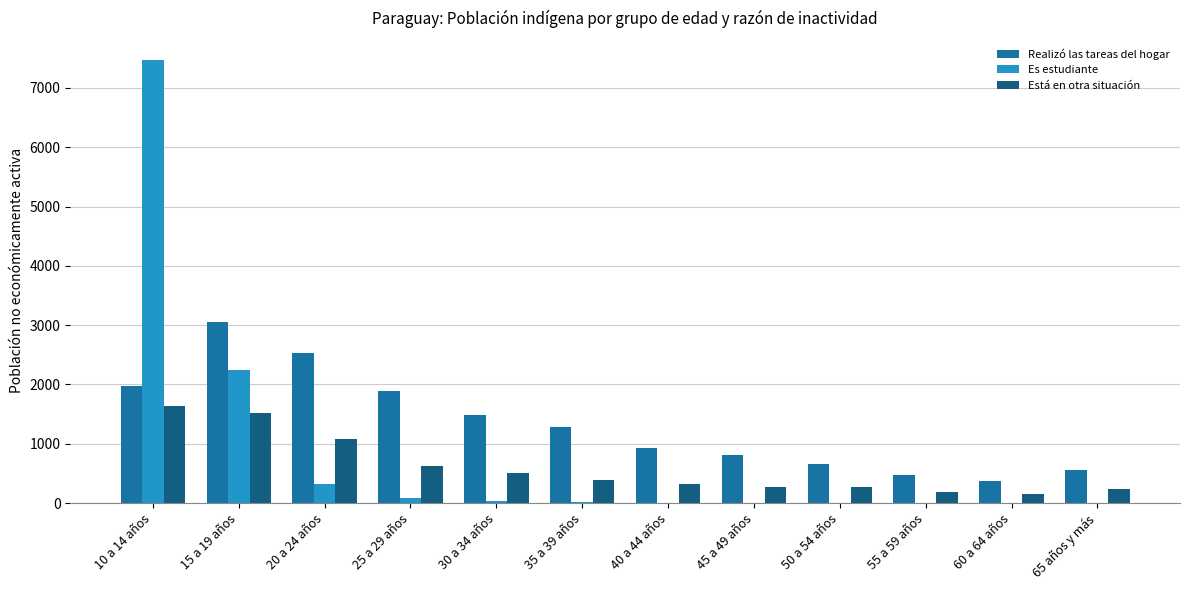

Which series has the largest total across all categories?

Realizó las tareas del hogar